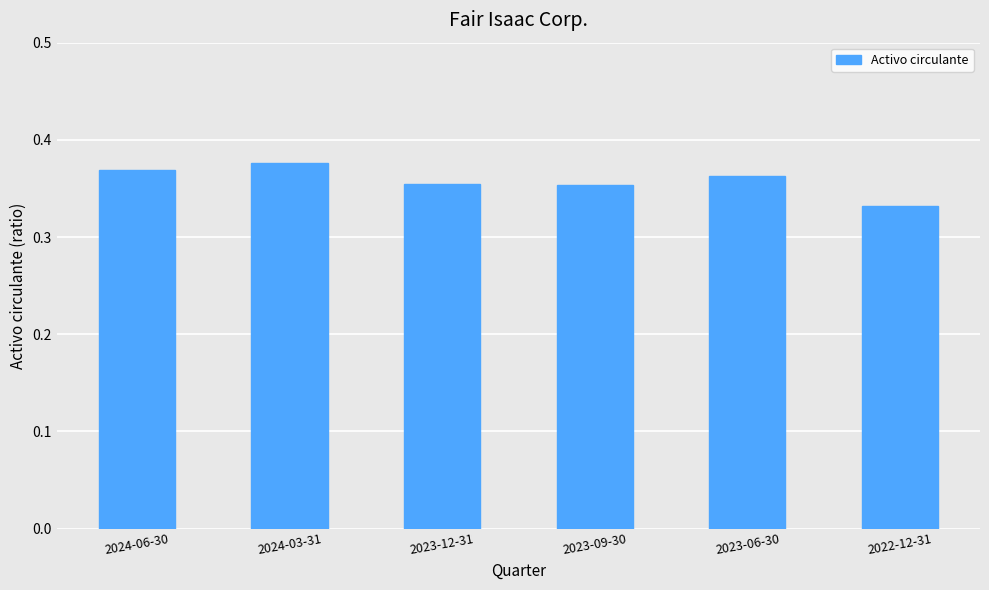

Are the bars grouped side by side (vs. stacked)?

No